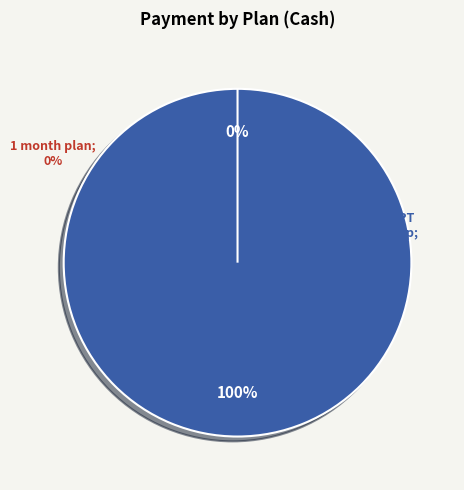

Which category accounts for the majority?

1 month PT Membership